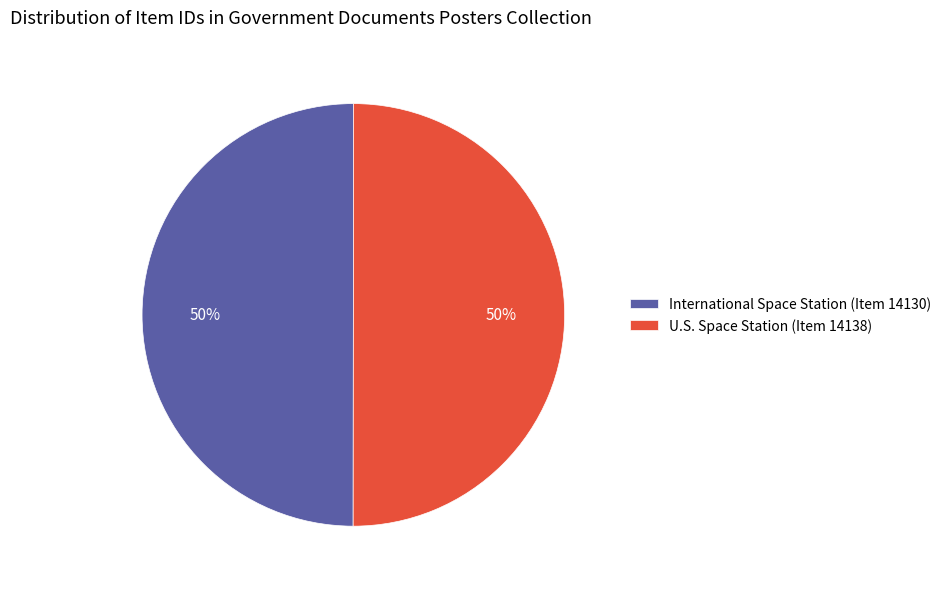

Approximately how many times larger is the value at International Space Station (Item 14130) compared to U.S. Space Station (Item 14138)?

1.0